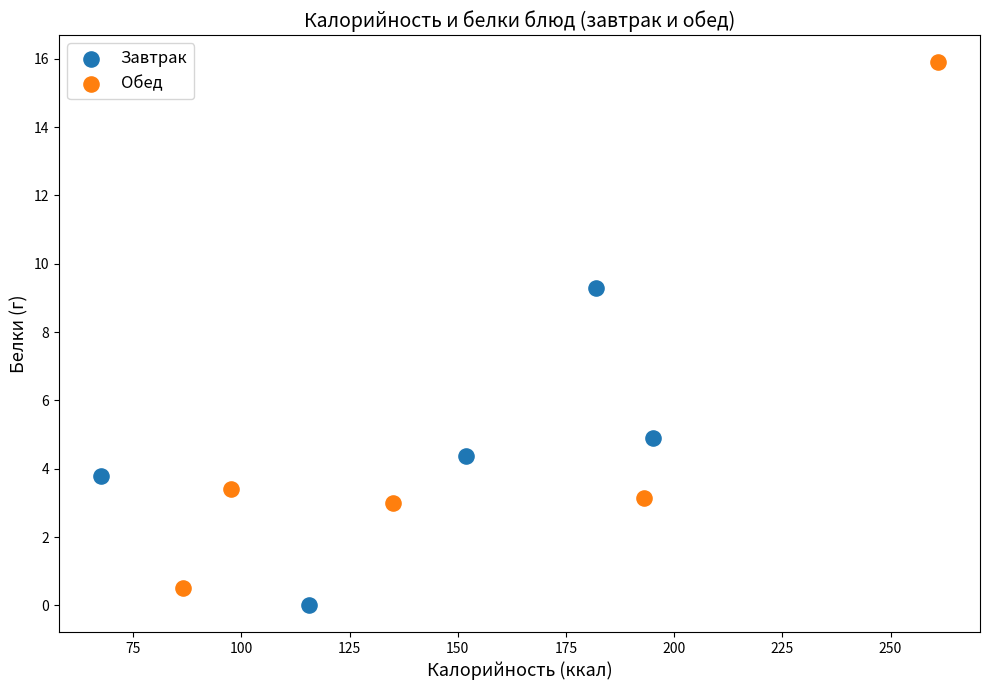

What are all the series names shown in the legend?

Завтрак, Обед